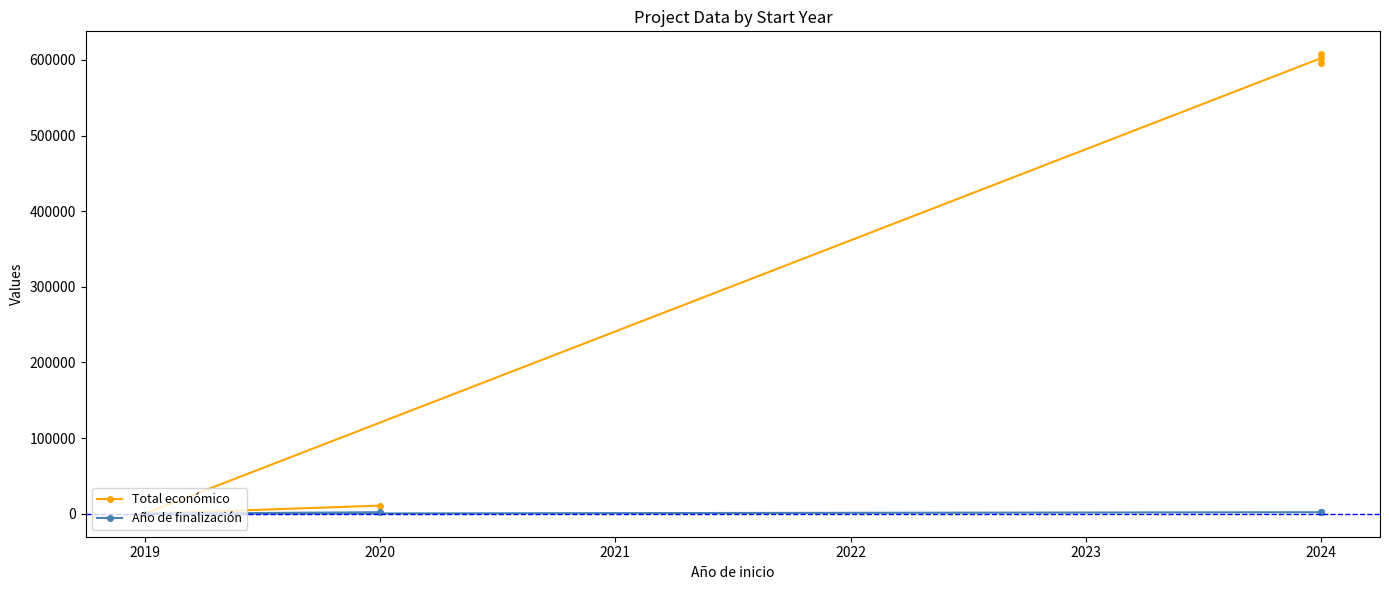

In Total económico, how many points are lower than both neighbors (excluding endpoints)?

2